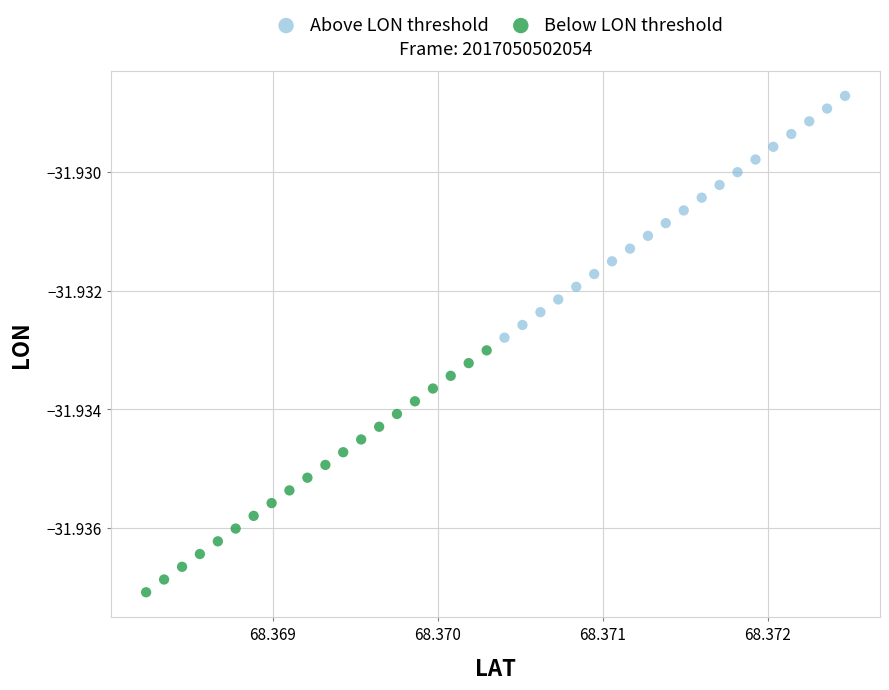

Which series contains the highest Y value?

Above LON threshold